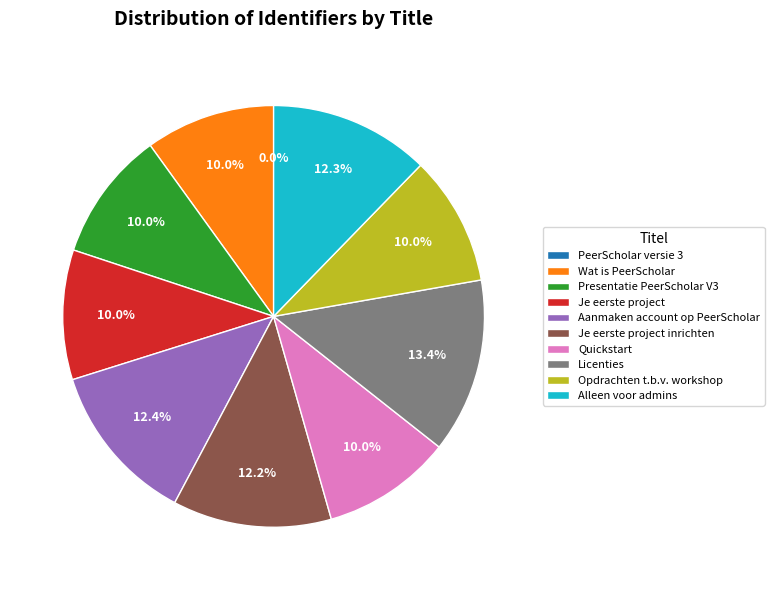

How much of the chart is everything except Je eerste project?

90.0%